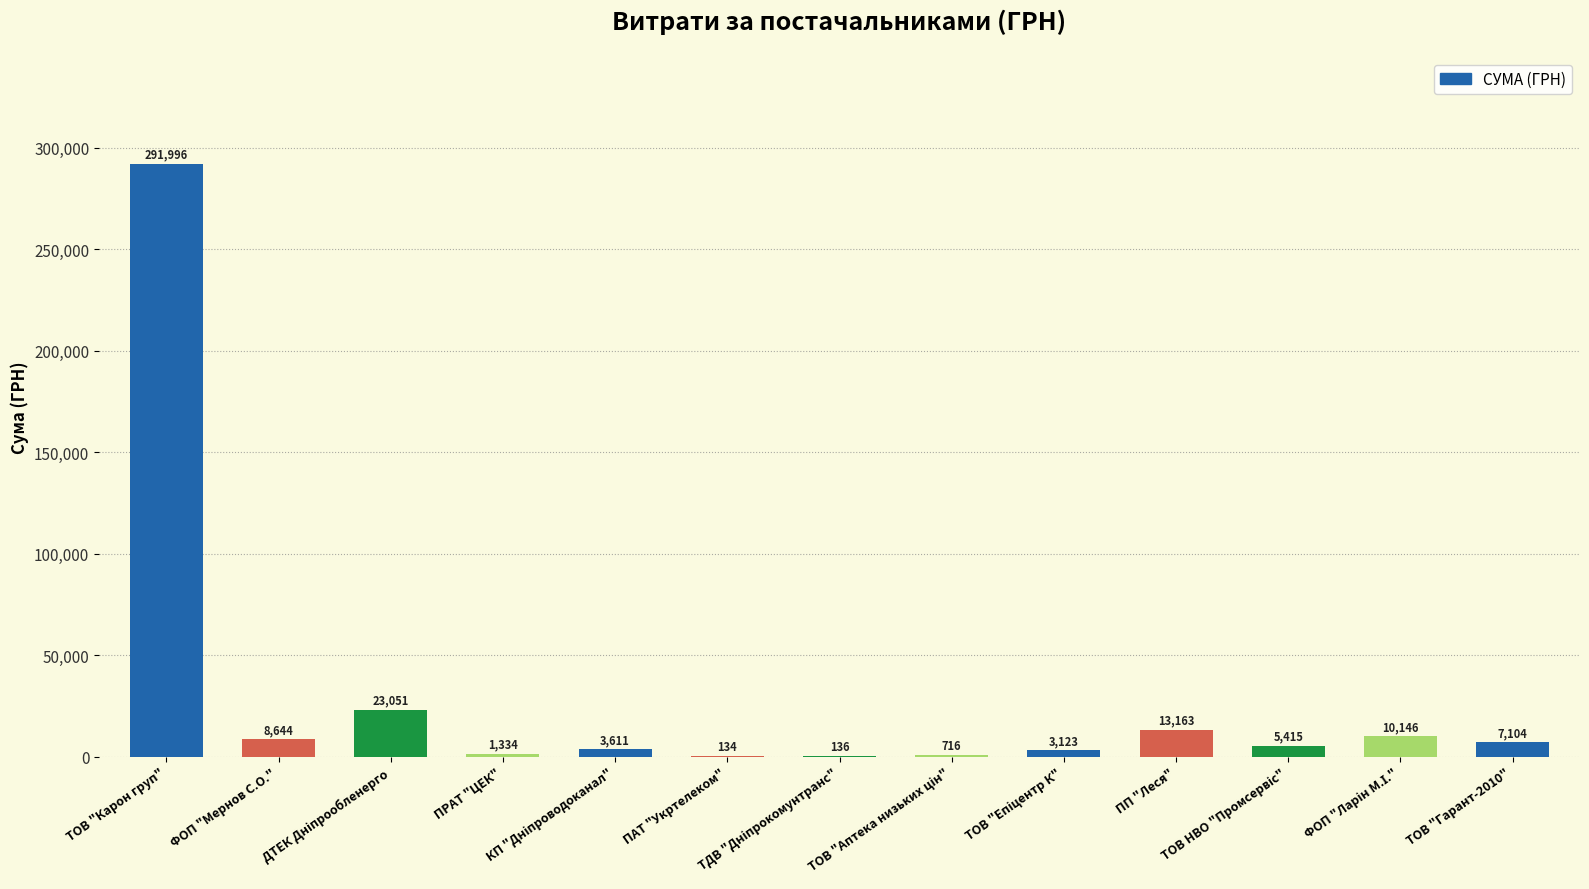

What is the maximum value shown in the chart?

291996.0